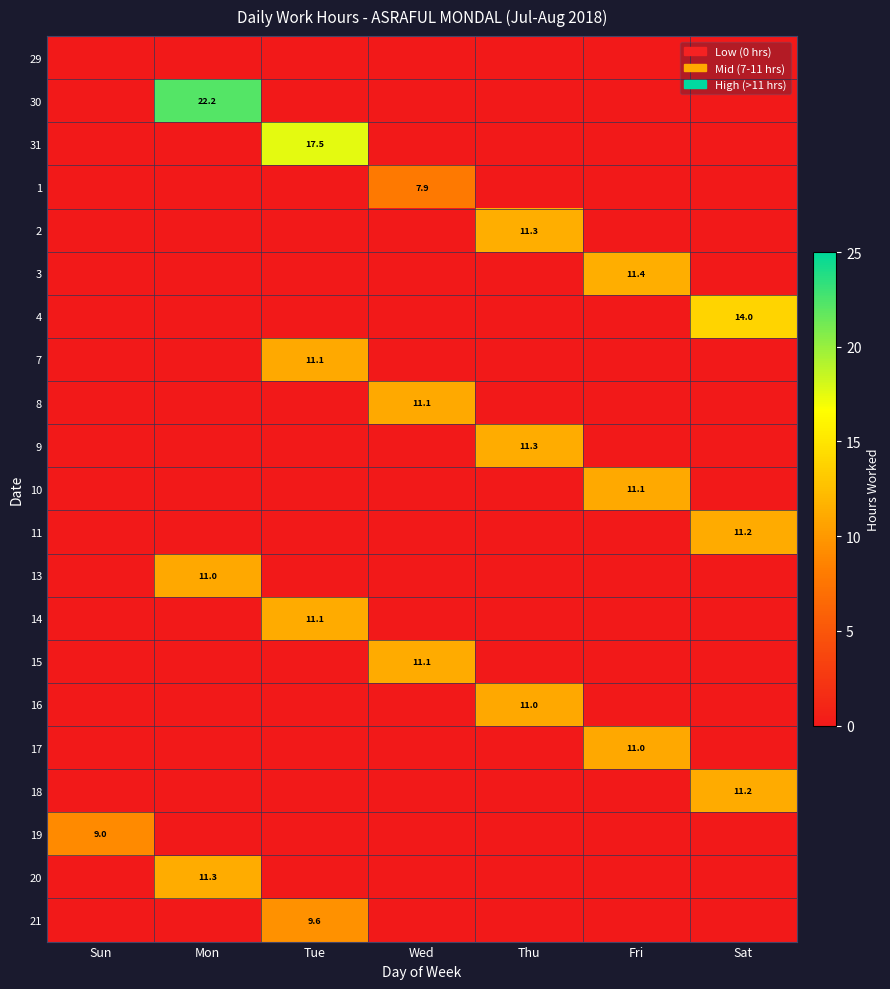

List the labels in order of 1 value, smallest first.

Sun, Mon, Tue, Thu, Fri, Sat, Wed